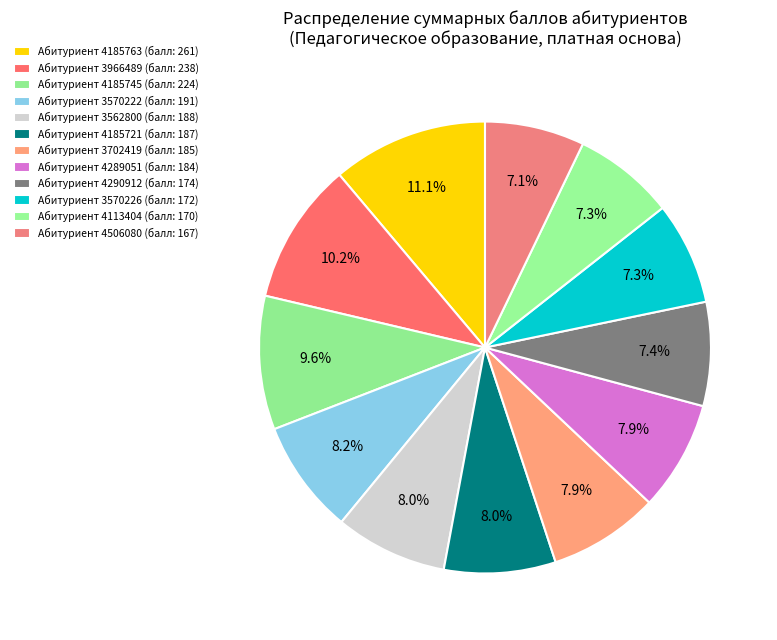

Count the number of slices in the pie.

12